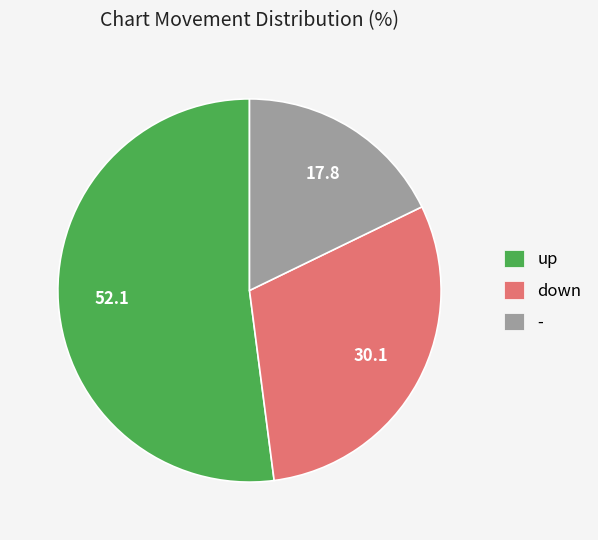

Rank the categories by value from highest to lowest.

up, down, -